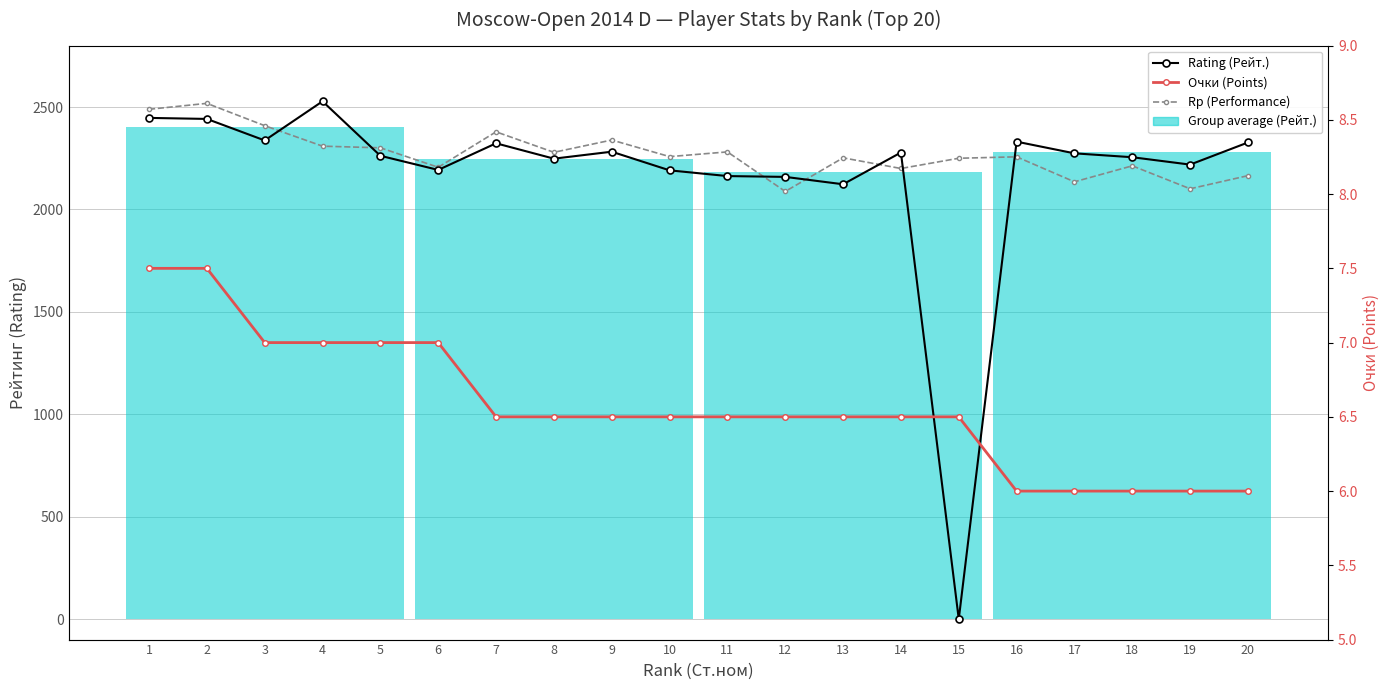

Rank the series at 7 from lowest to highest value.

Очки (Points), Rating (Рейт.), Rp (Performance)